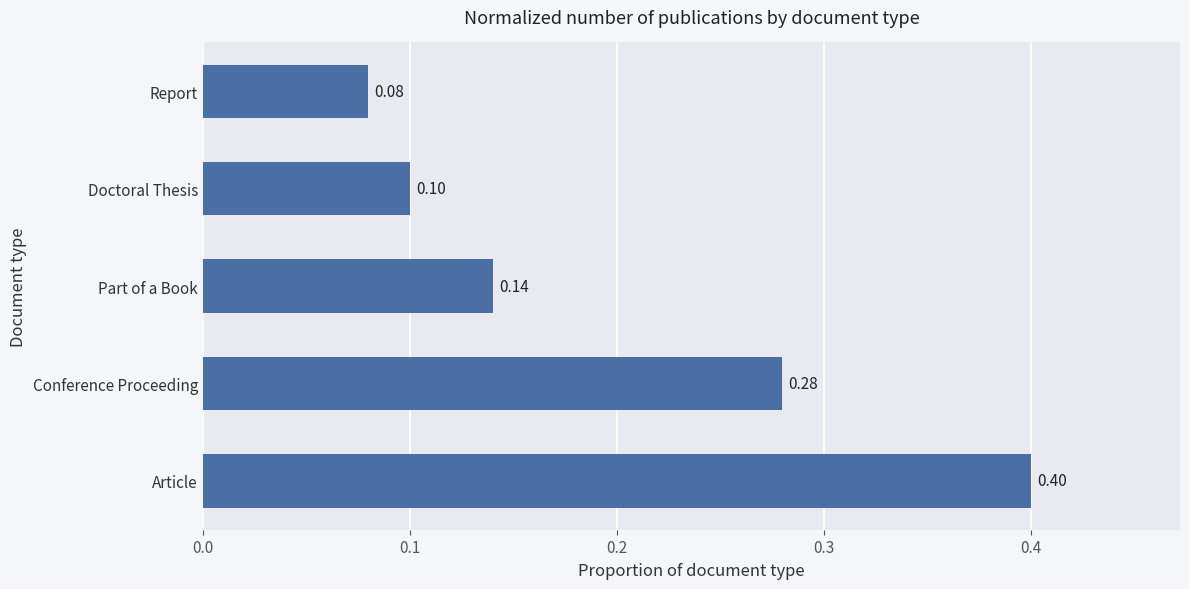

What is the difference between the second highest and second lowest values?

0.2